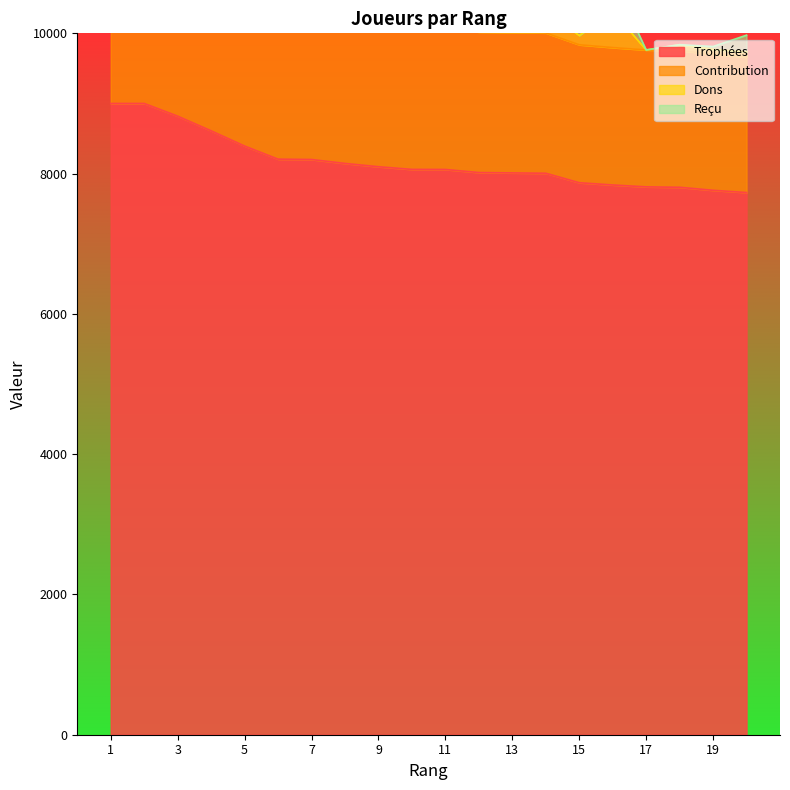

What is the minimum value shown in the chart?

7730